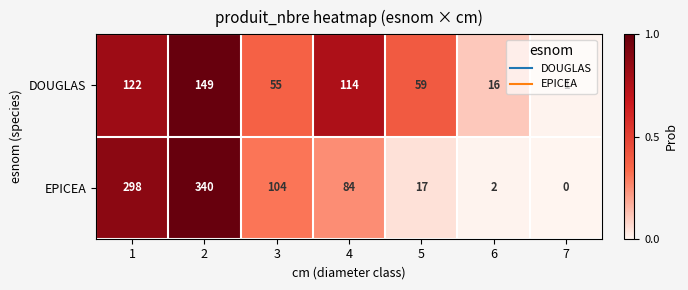

What is the difference between the second highest and minimum values in the EPICEA series?

298